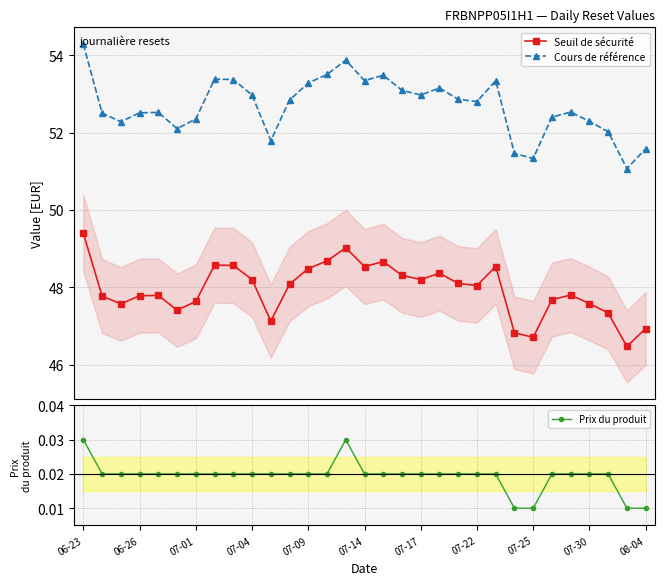

True or false: Cours de référence and Prix du produit cross at least once.

False